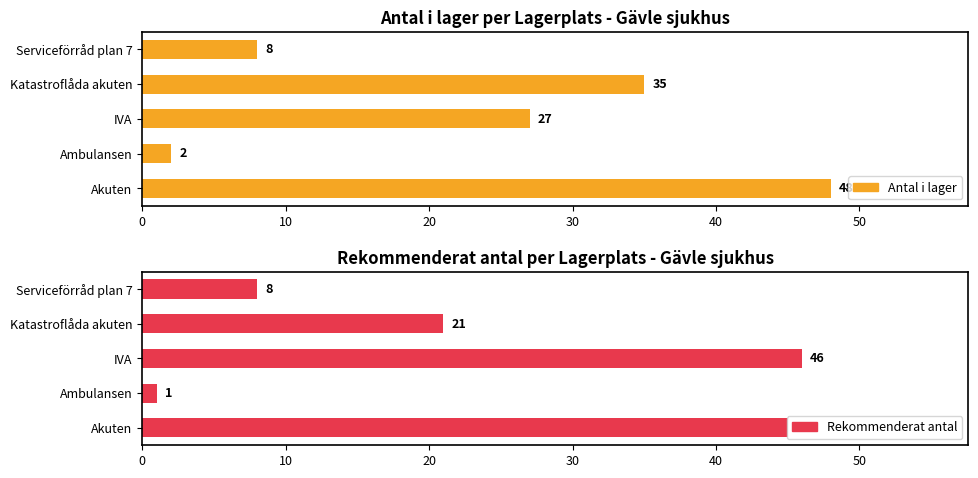

At how many categories does at least one series exceed 46?

1